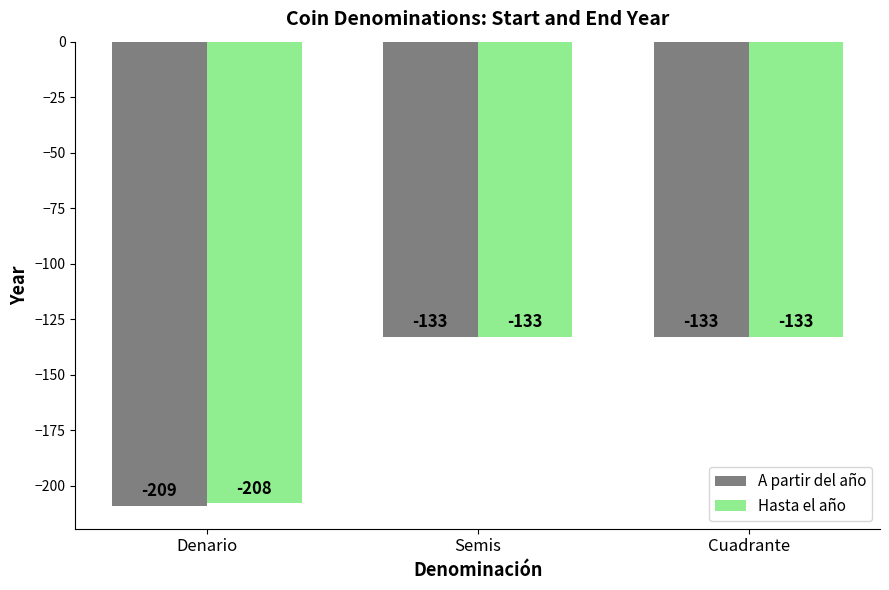

What is the value of the Hasta el año bar at the 1st from the left?

-208